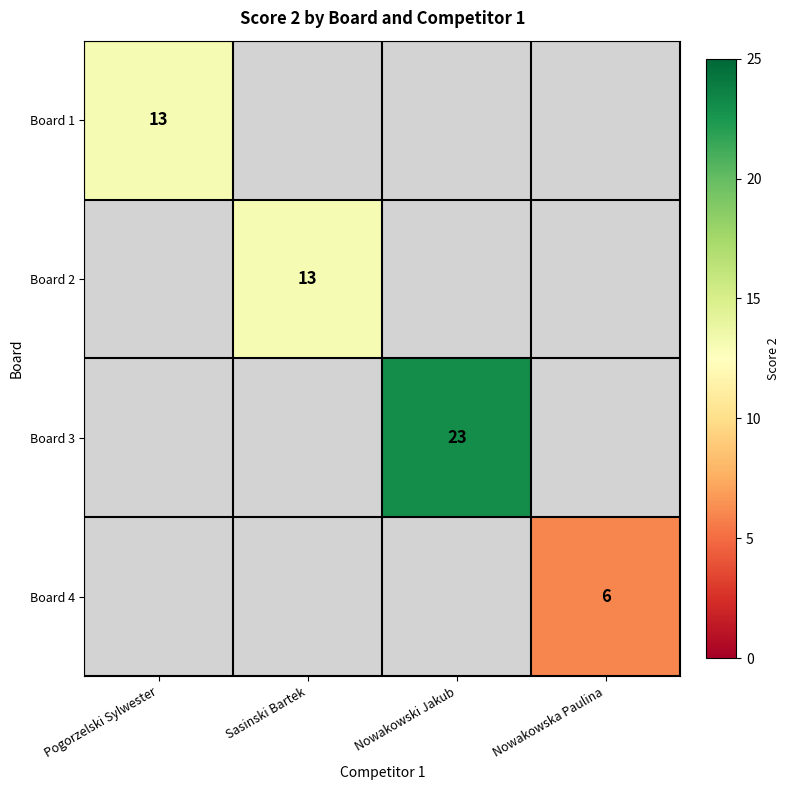

What is the greatest value displayed?

23.0